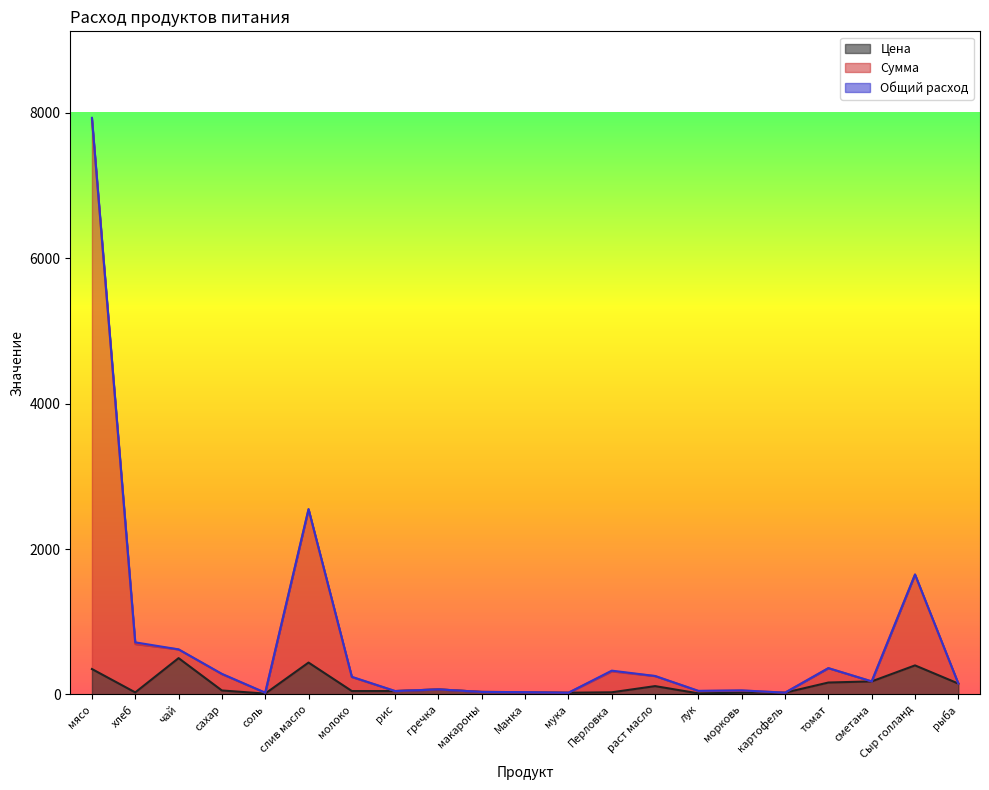

What is the average value of the Сумма series?

744.5